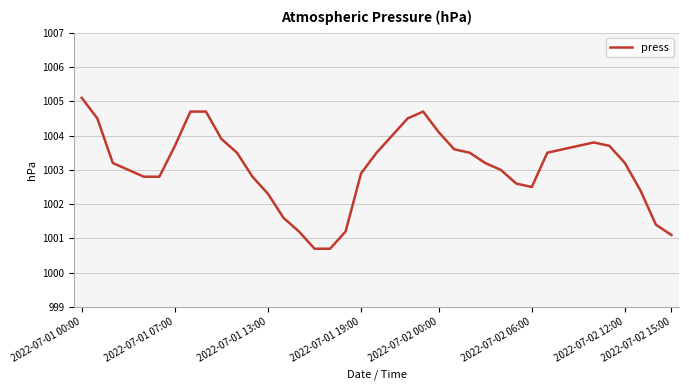

What is the greatest value displayed?

1005.1